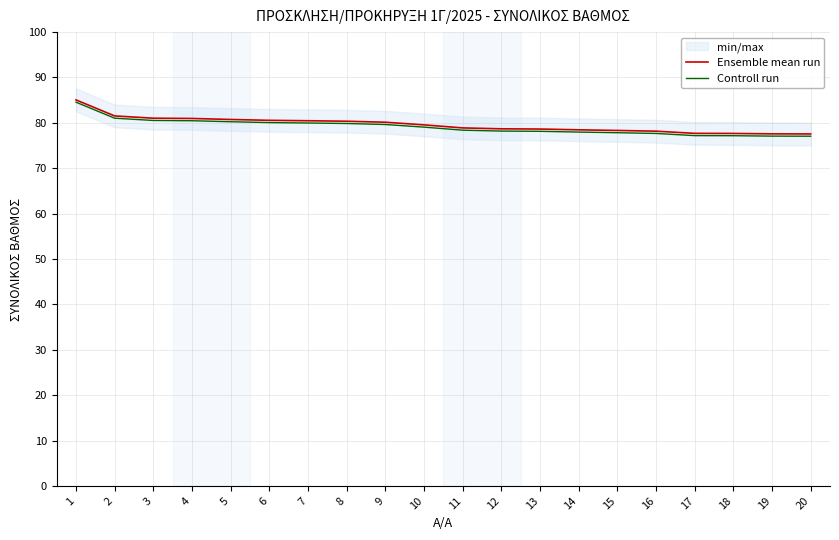

At which category does the chart reach its peak across all series?

1